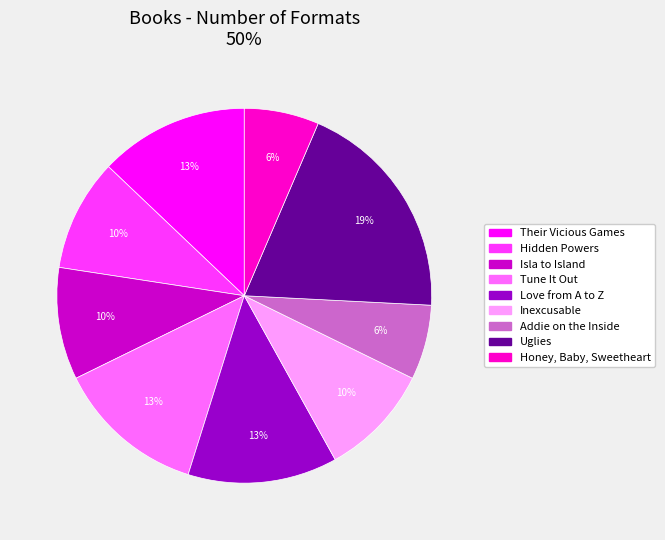

Is the sum of Addie on the Inside and Their Vicious Games greater than half?

No